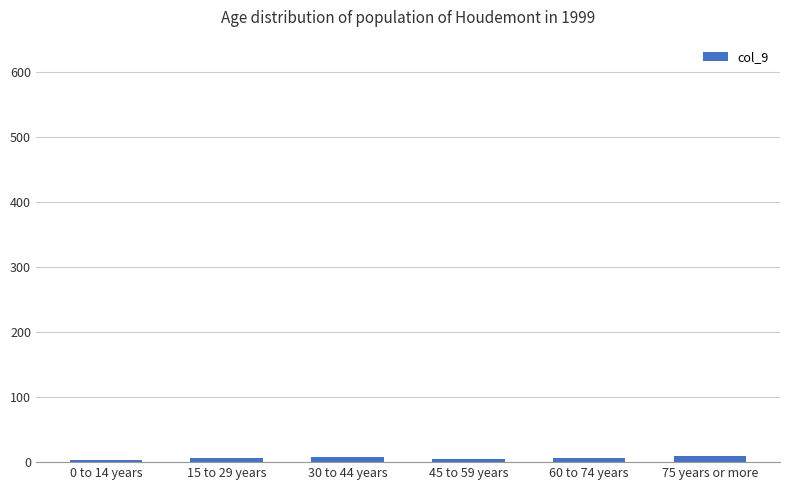

The chart shows a value of 6 at 60 to 74 years. True or false?

True